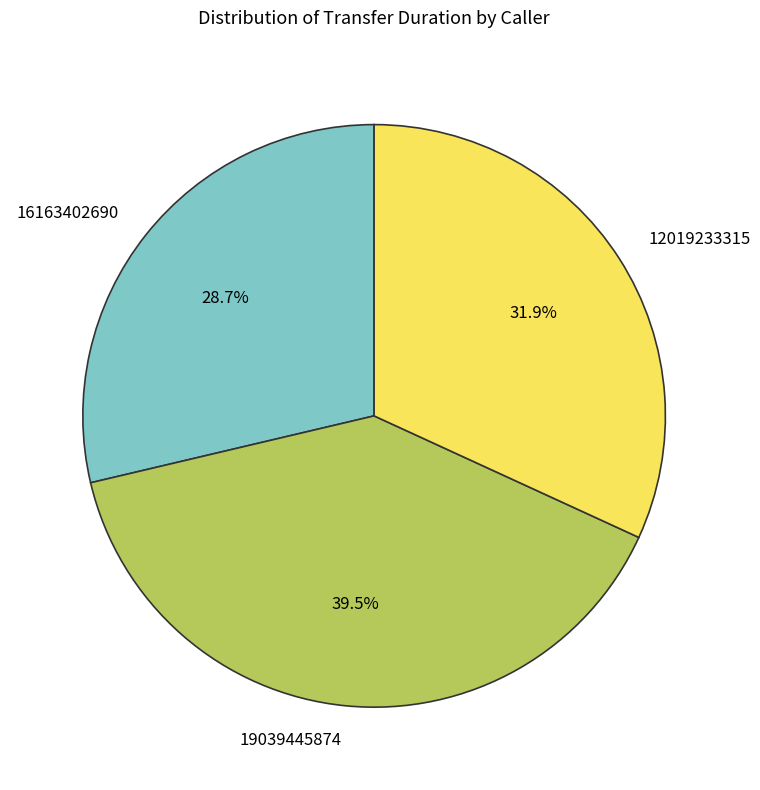

Approximately how many times larger is the value at 16163402690 compared to 19039445874?

0.7